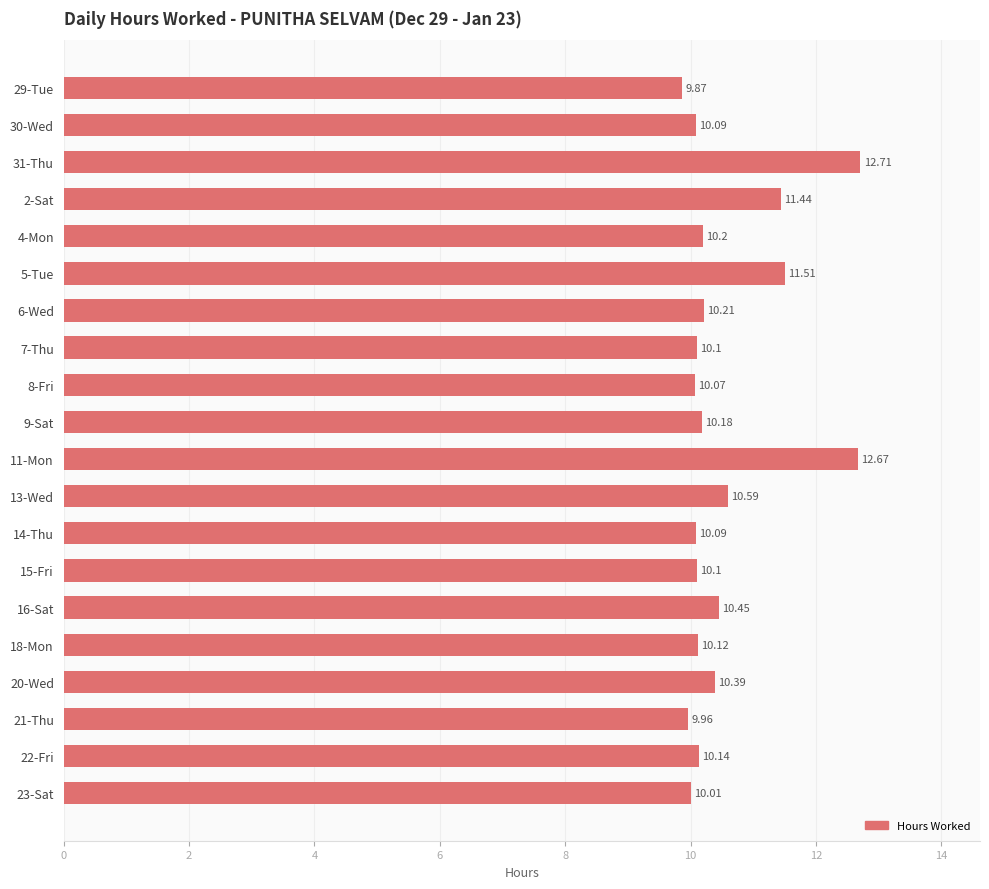

What is the sum of all values?

210.9